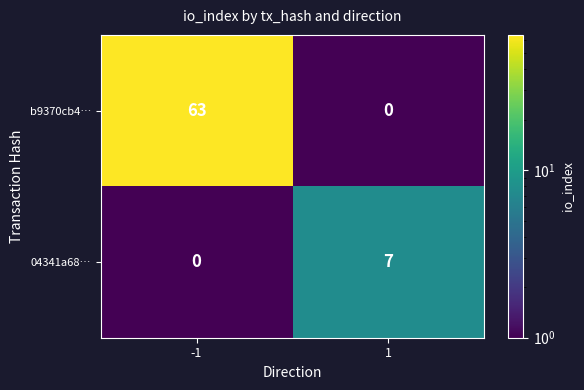

Count the number of categories in the chart.

2